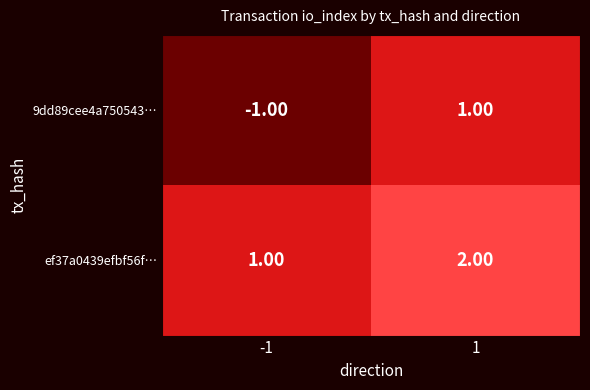

Rank the series at 1 from highest to lowest value.

ef37a0439efbf56f…, 9dd89cee4a750543…